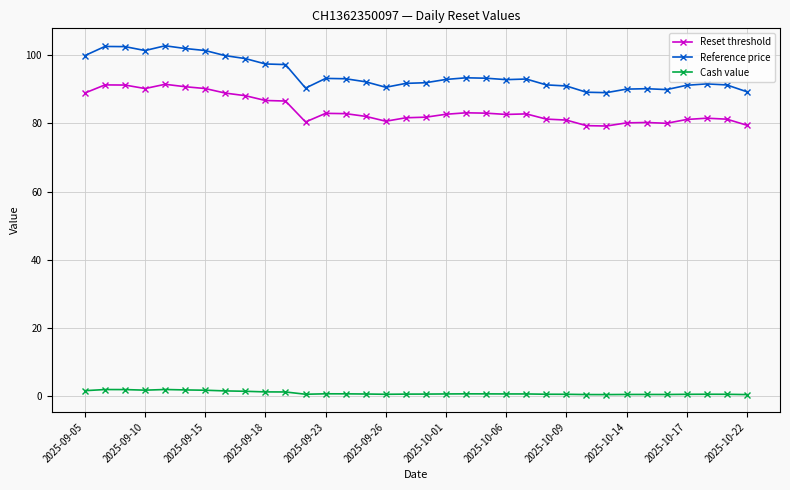

Which series has the largest total across all categories?

Reference price